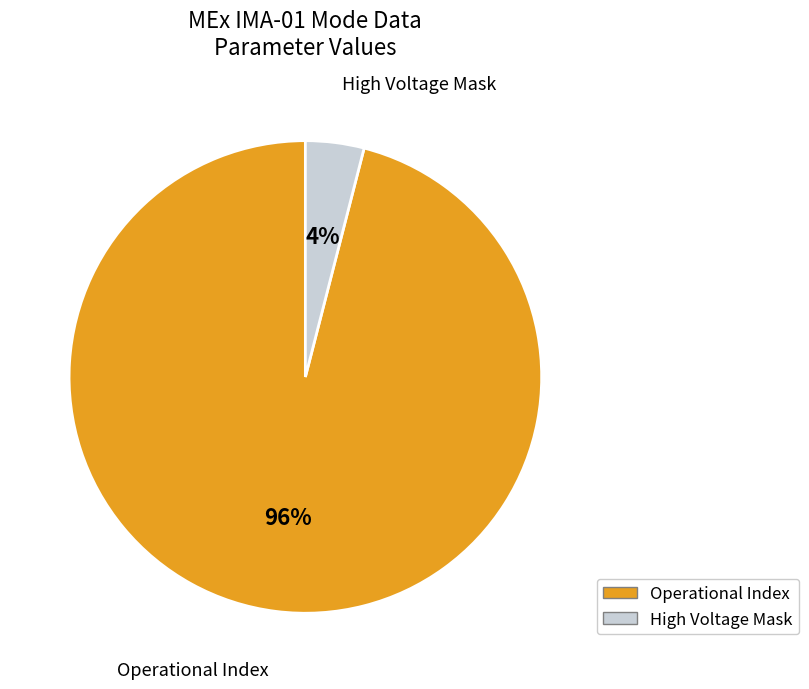

Is there any slice that represents more than half of the pie?

Yes